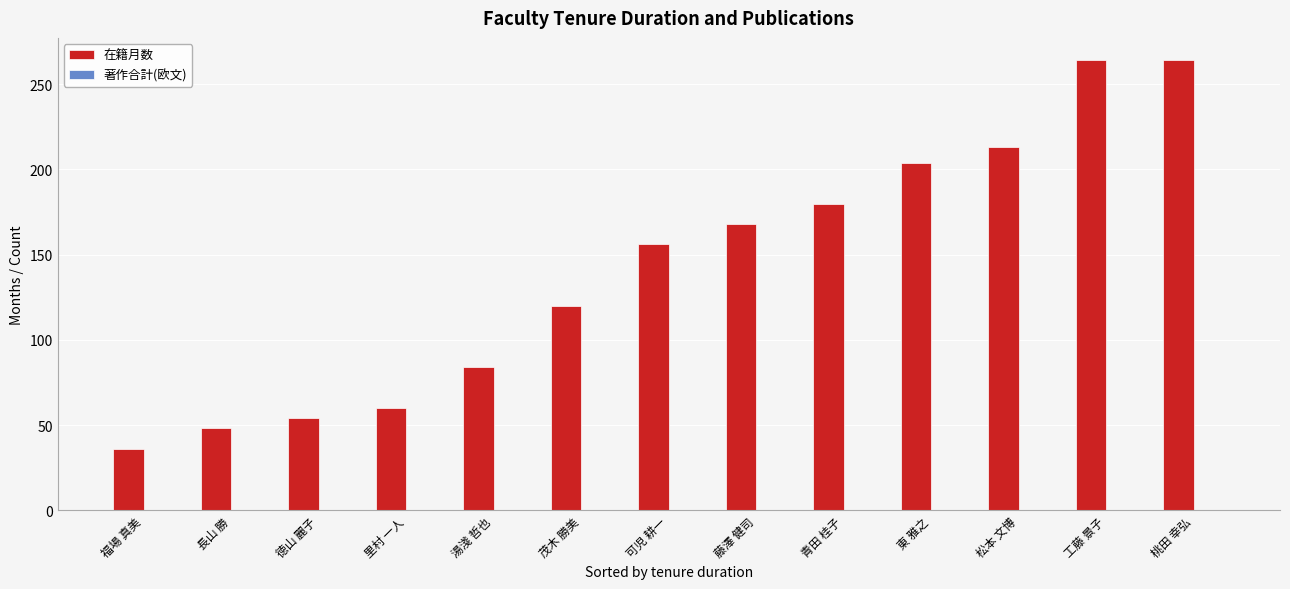

At which category does the chart reach its minimum across all series?

福場 真美